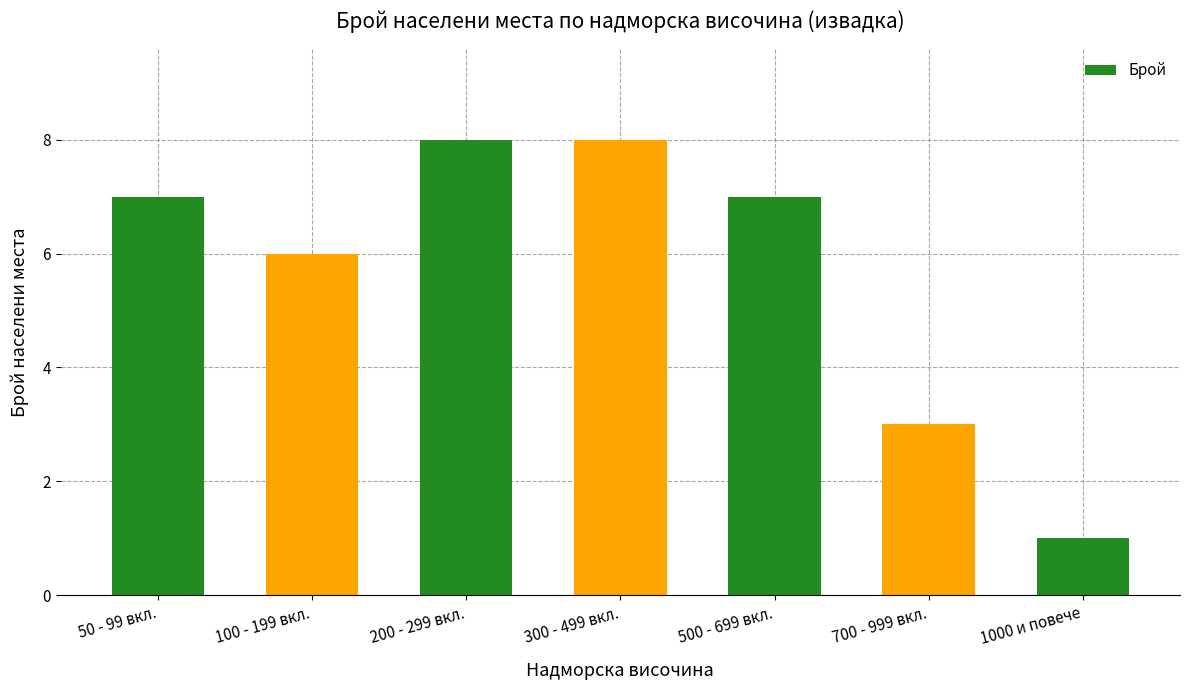

Are the bars horizontal?

No